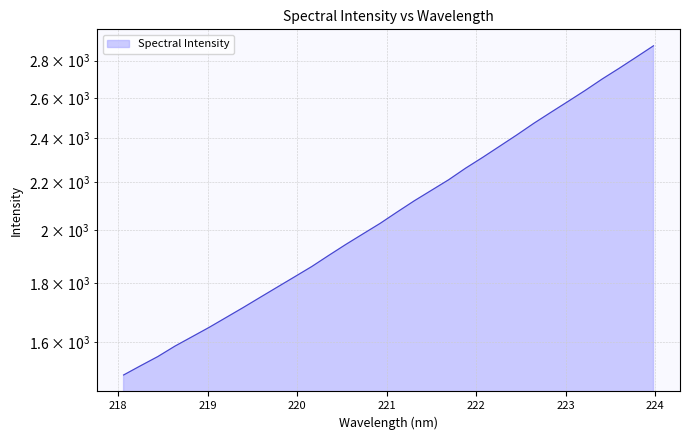

Does the chart have visible grid lines?

Yes